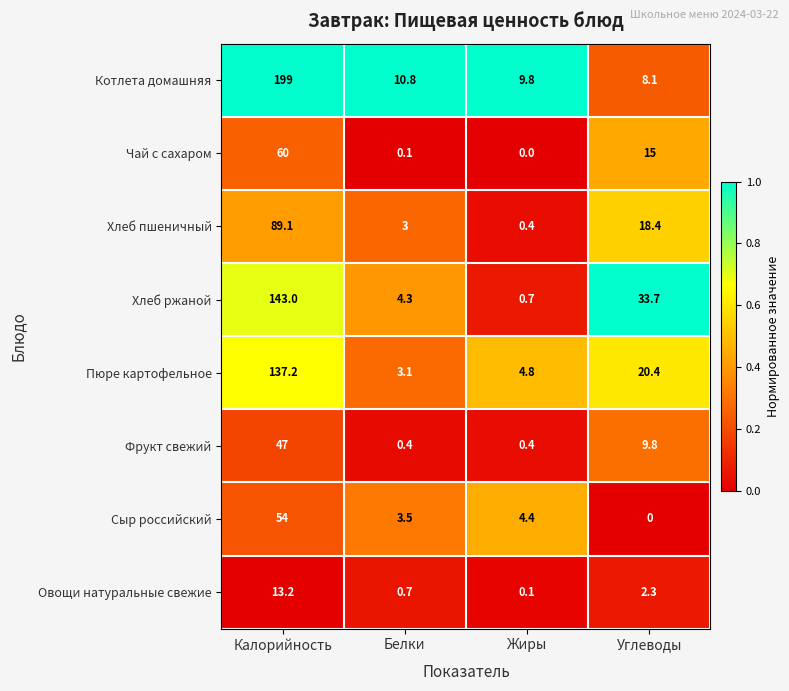

Rank the series at Калорийность from lowest to highest value.

Овощи натуральные свежие, Фрукт свежий, Сыр российский, Чай с сахаром, Хлеб пшеничный, Пюре картофельное, Хлеб ржаной, Котлета домашняя